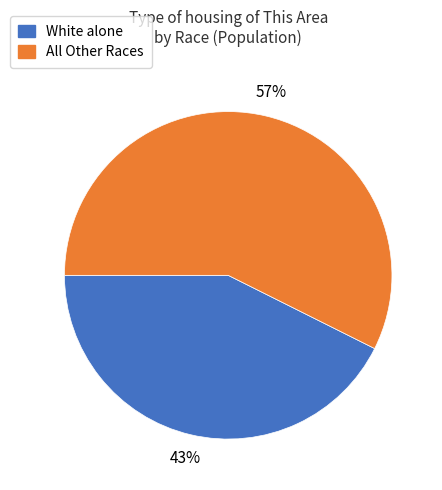

Is there any slice that represents more than half of the pie?

Yes